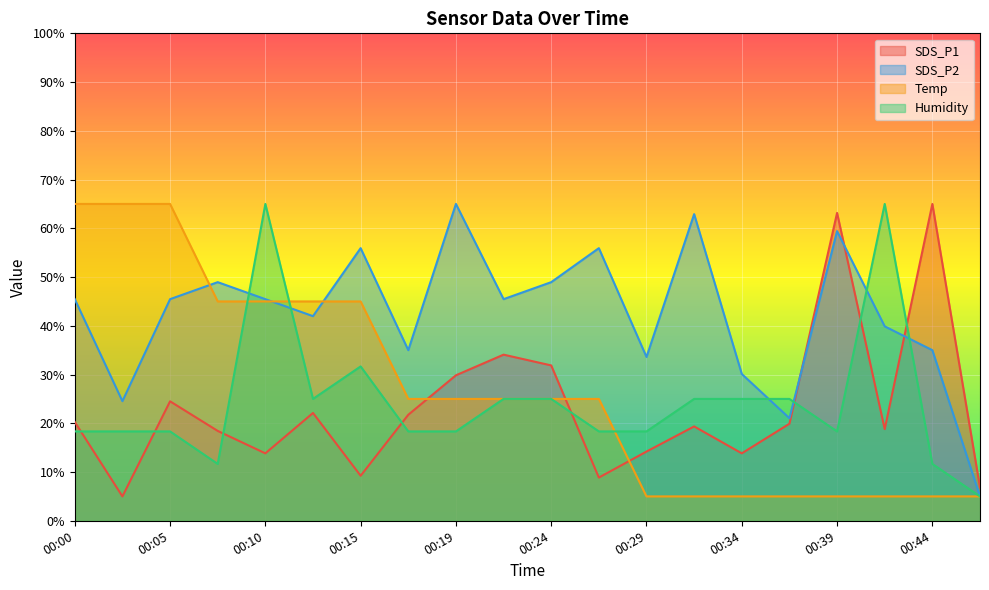

Between 00:34 and 00:19, which is larger?

00:19